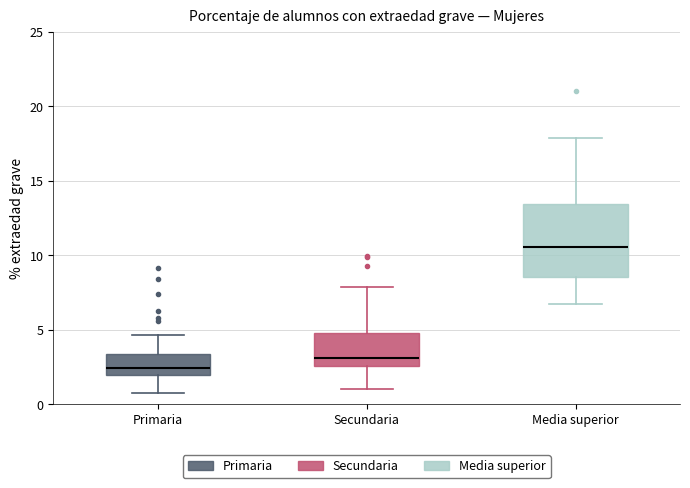

Reading left to right, transcribe this box plot: for each box, give where its median line is, the range the box spans, and where its two whiskers end, as read against the y-axis. The values are not printed on the chart, so give them approximately, as read against the axis.

Primaria: median 2.5, box 2.0 to 3.5, whiskers 1.0 to 4.5
Secundaria: median 3.0, box 2.5 to 4.5, whiskers 1.0 to 8.0
Media superior: median 10.5, box 8.5 to 13.5, whiskers 6.5 to 18.0